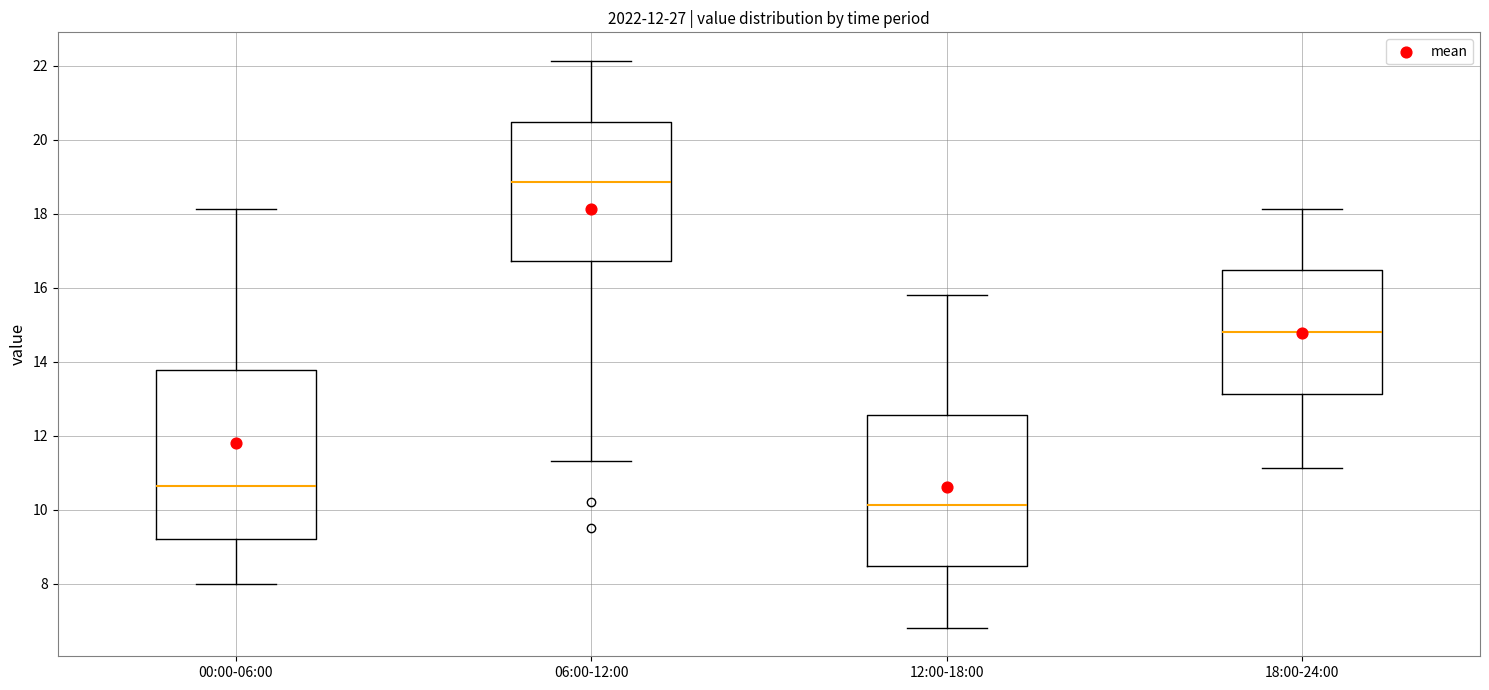

Which box's median line is the highest?

06:00-12:00